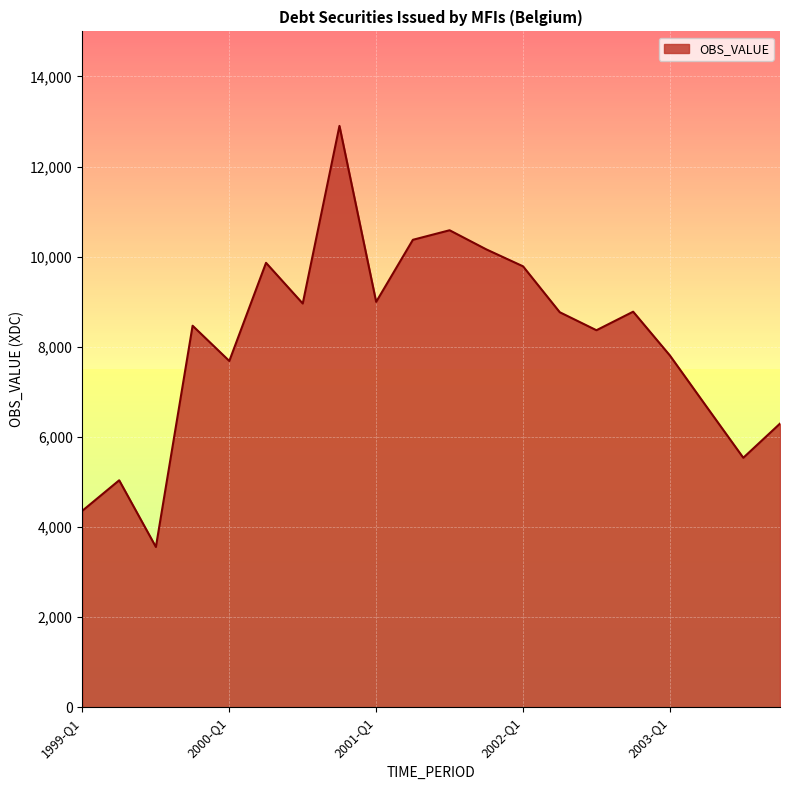

What is the difference between the maximum and minimum values?

9347.0